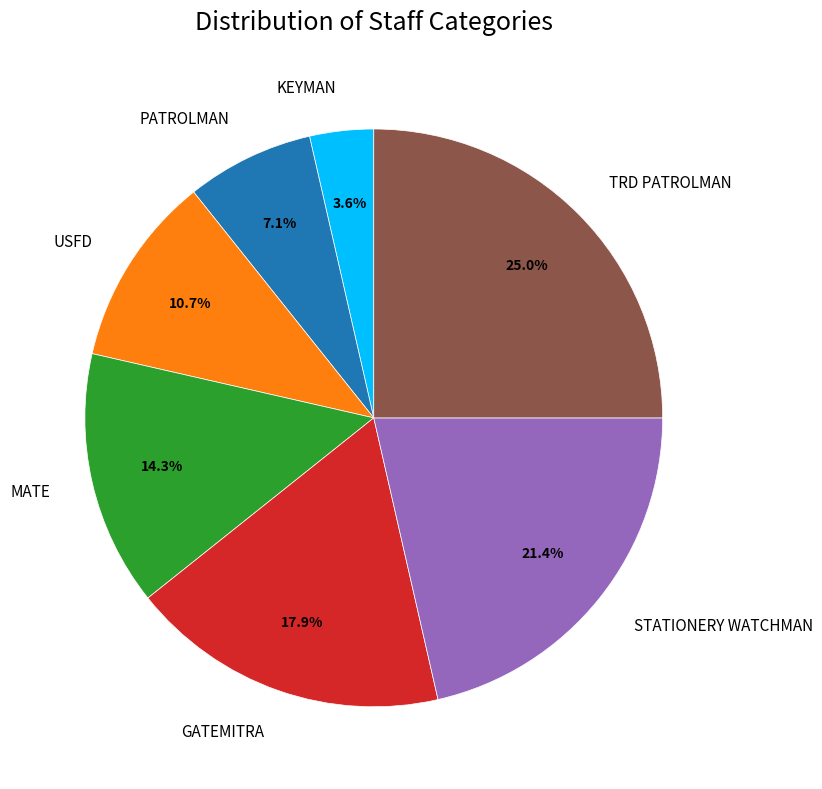

To the nearest percent, what is the combined percentage of STATIONERY WATCHMAN and GATEMITRA?

39%